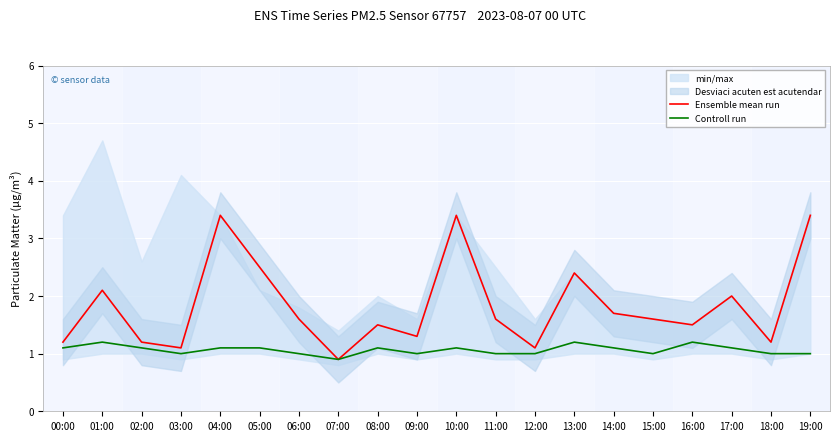

At which category does the chart reach its peak across all series?

04:00